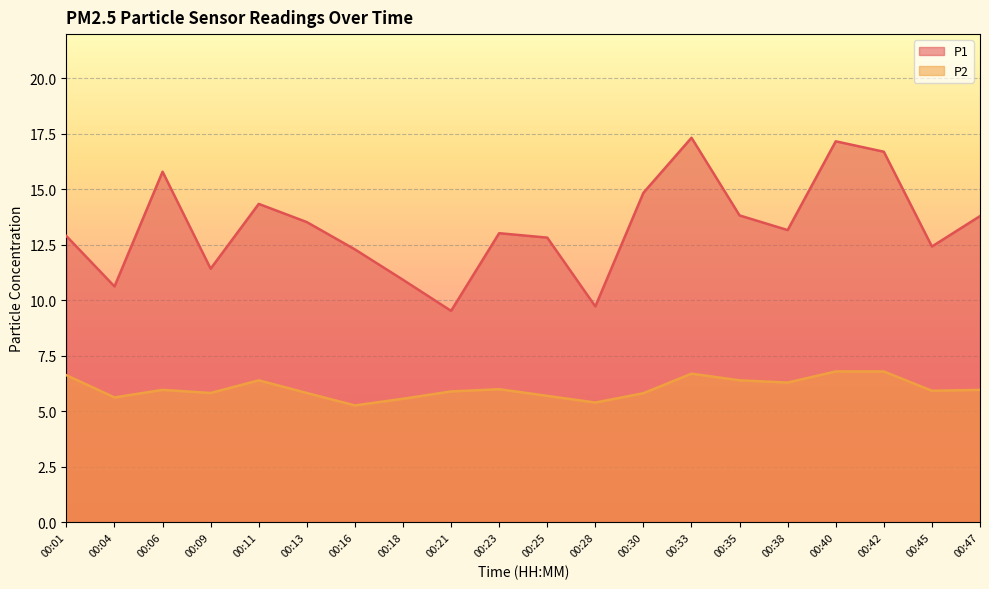

Where is the first local minimum for P2?

00:04